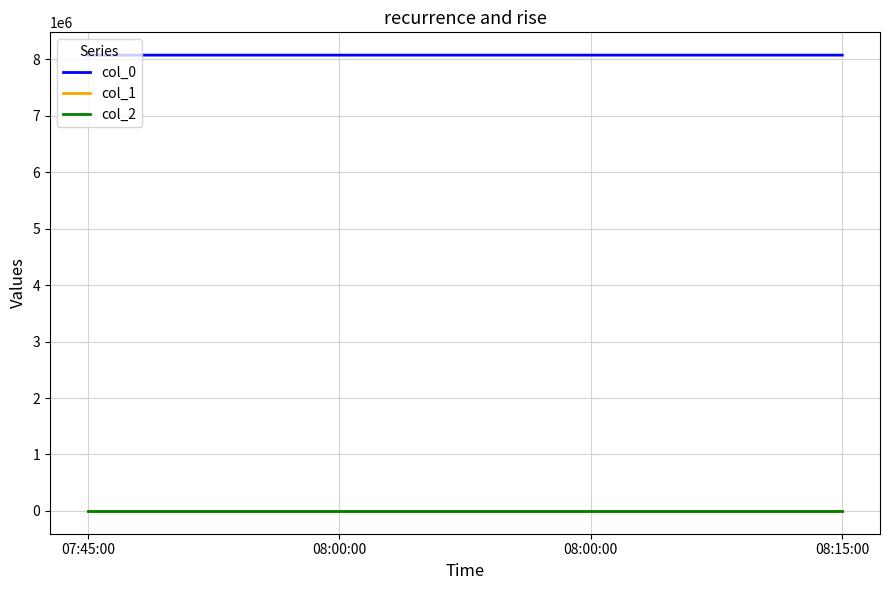

At which label is col_2 closest to -95?

07:45:00